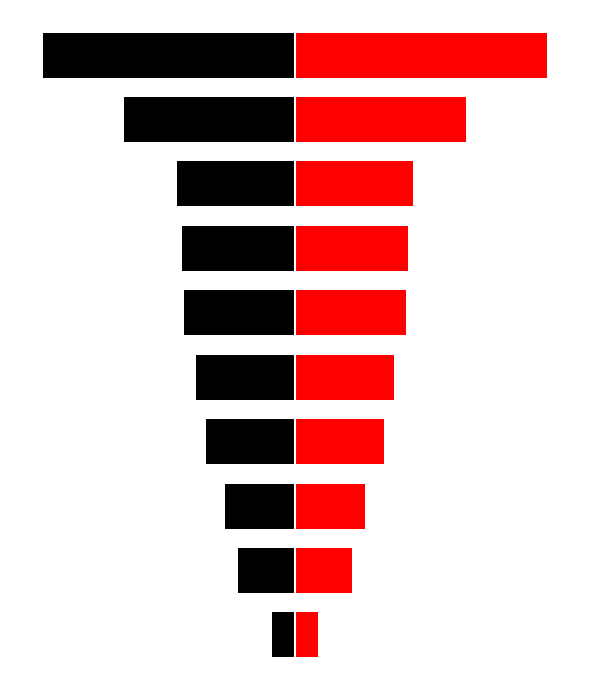

At 7, list the series in order from largest to smallest.

Total Wages (Red), Total Wages (Black)